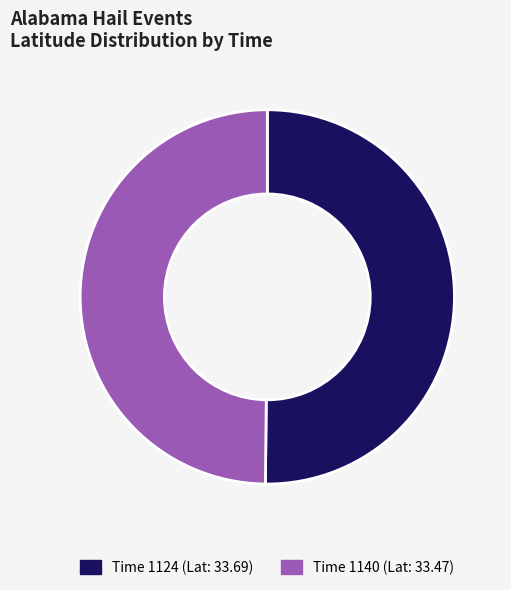

How many slices are in this pie chart?

2